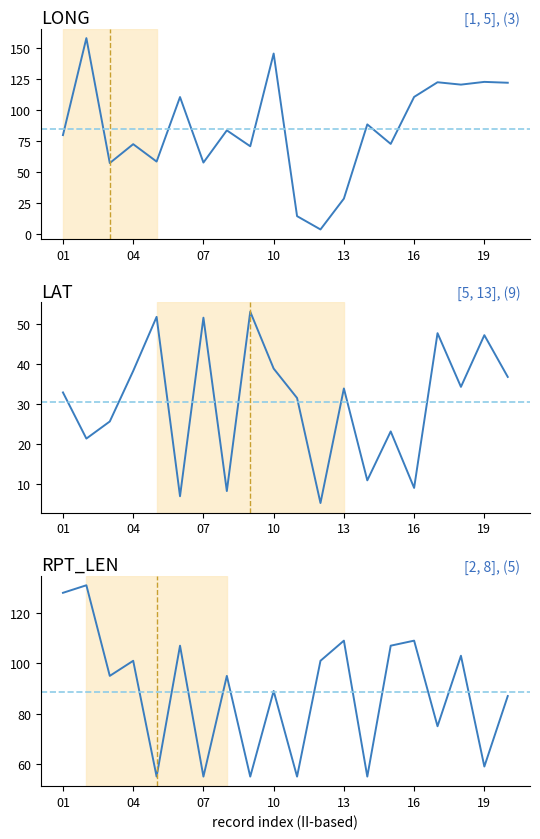

How many data points in RPT_LEN are above 95?

9